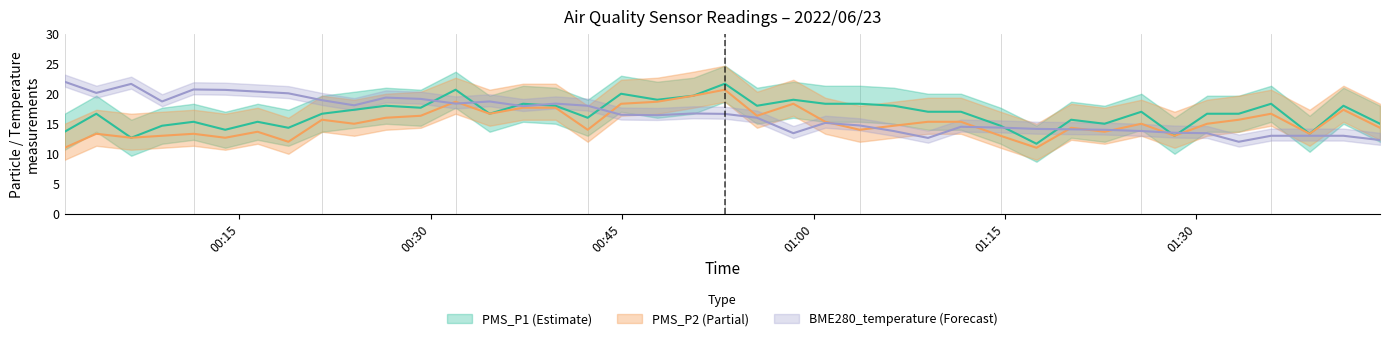

How many interior local valleys does the PMS_P2 series have?

12